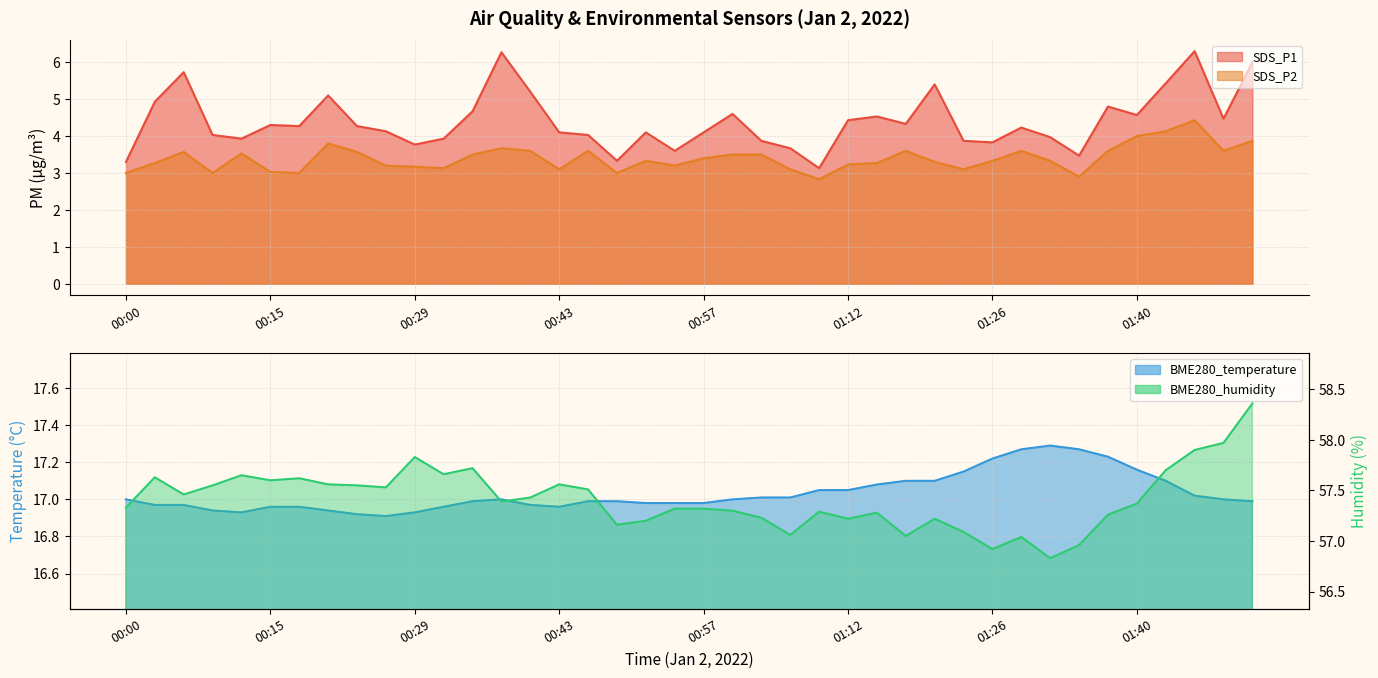

True or false: BME280_temperature and SDS_P2 intersect in this chart.

False